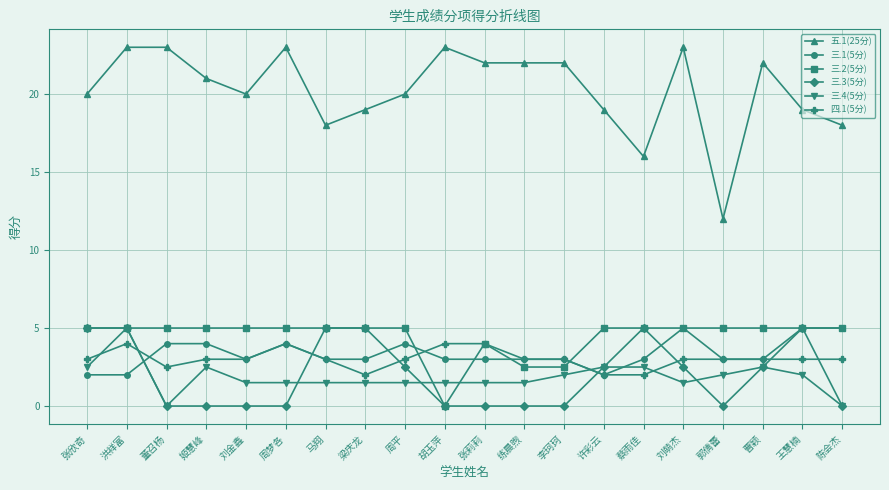

What position from the right is 练晨煦?

9